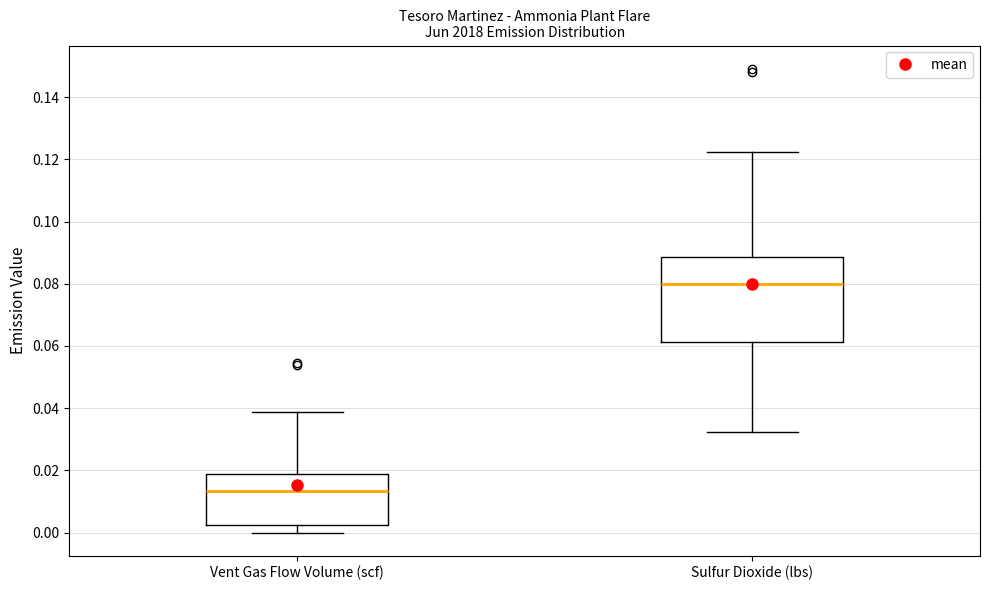

Comparing the boxes themselves (not the whiskers), which one is the tallest?

Sulfur Dioxide (lbs)